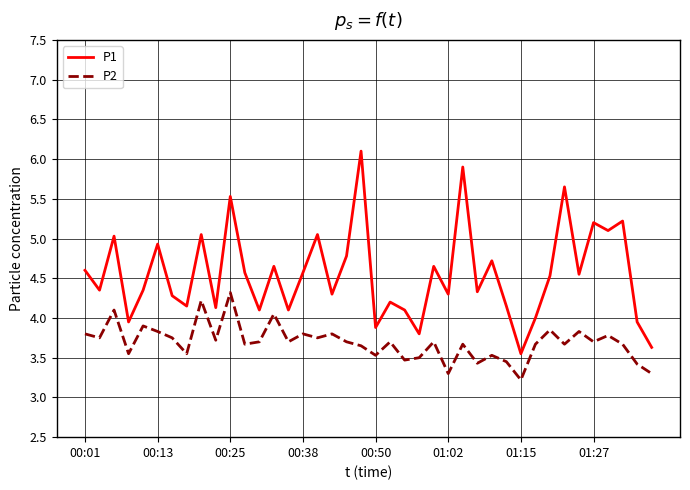

What is the smallest value displayed?

3.2